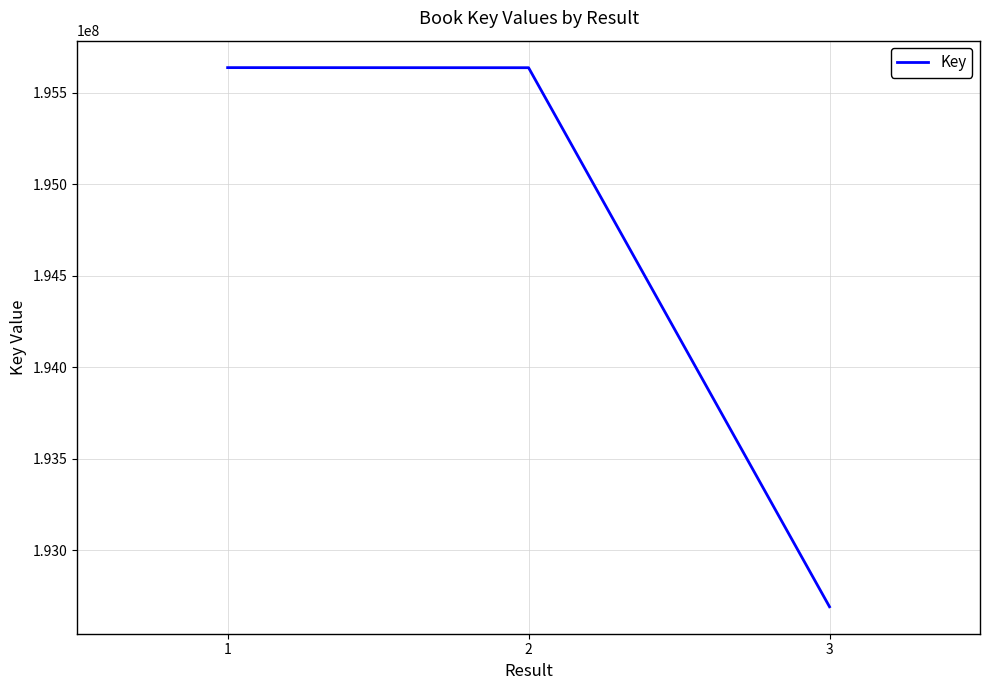

What is the minimum value shown in the chart?

192690355